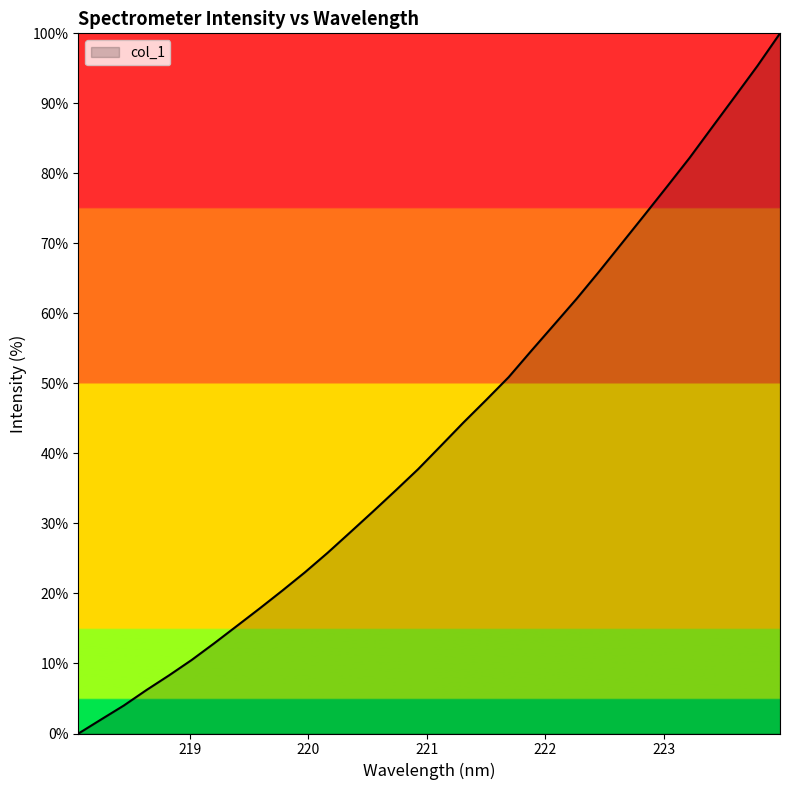

What is the maximum value shown in the chart?

100.0